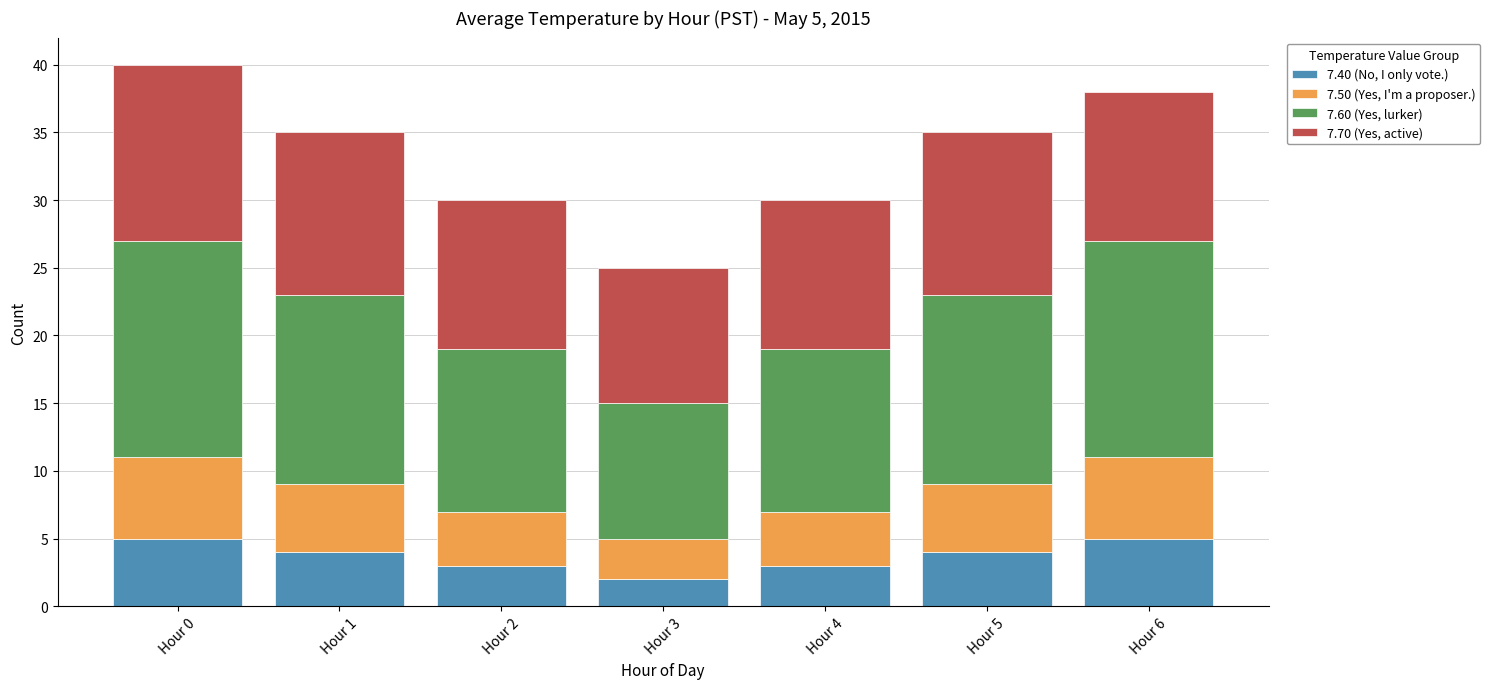

The value of 7.40 (No, I only vote.) at Hour 3 is 2. True or false?

True